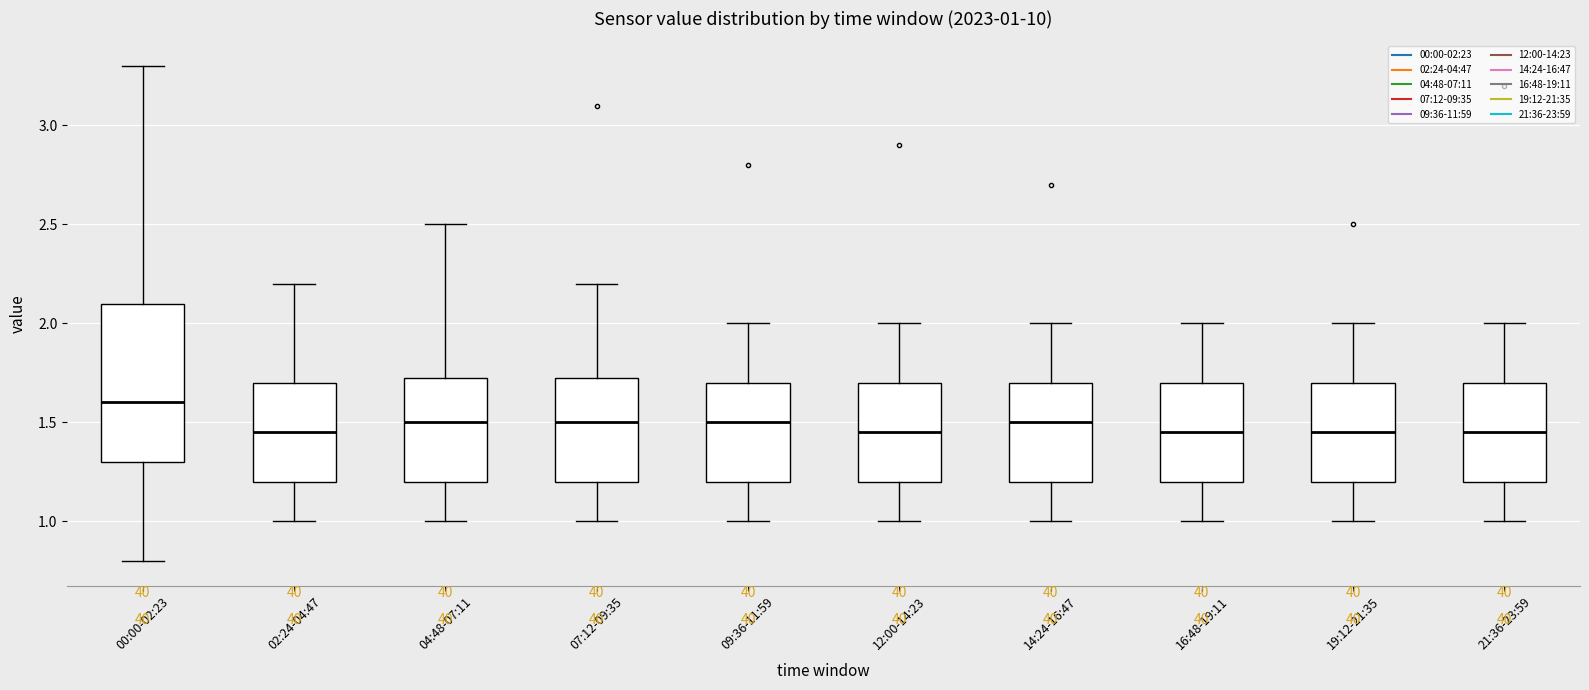

Which box is the tallest, from its lower edge to its upper edge?

00:00-02:23